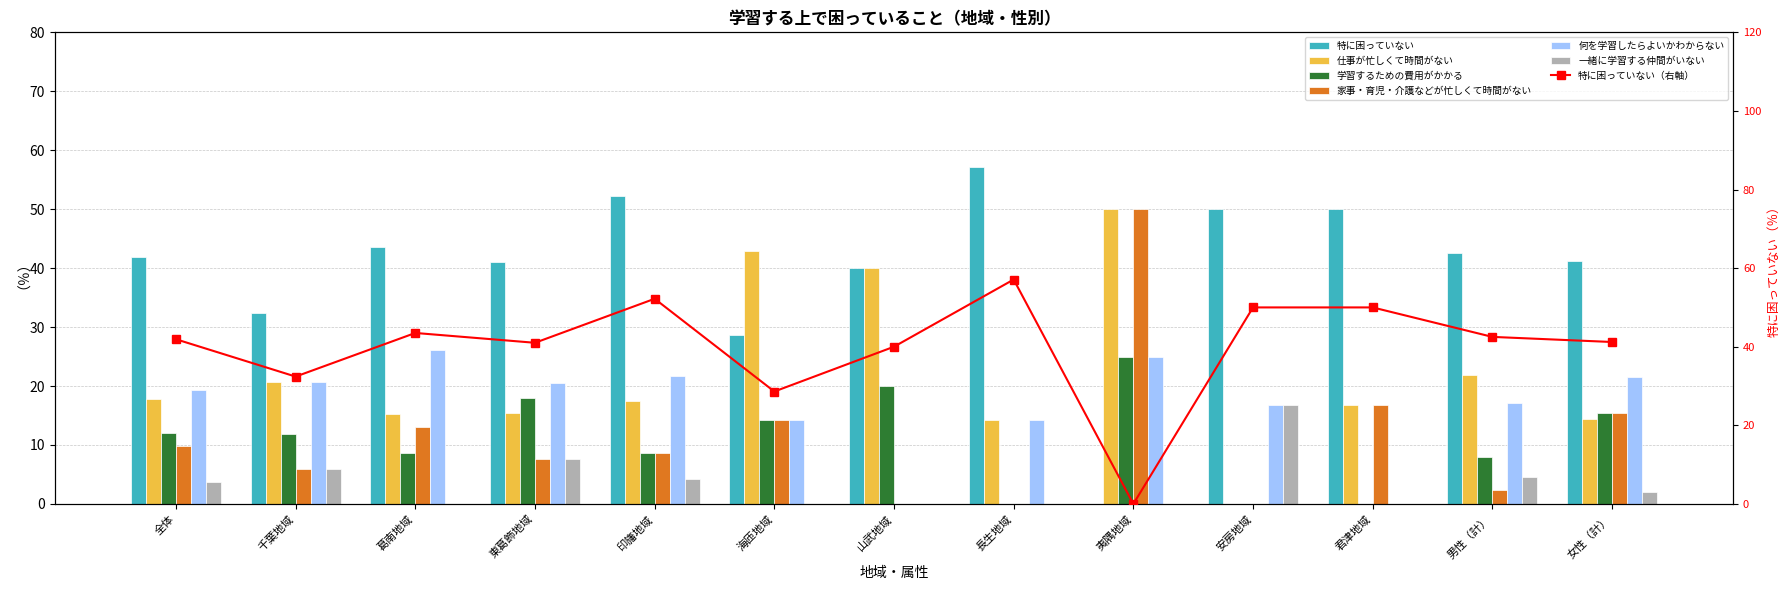

What is the greatest value displayed?

57.1